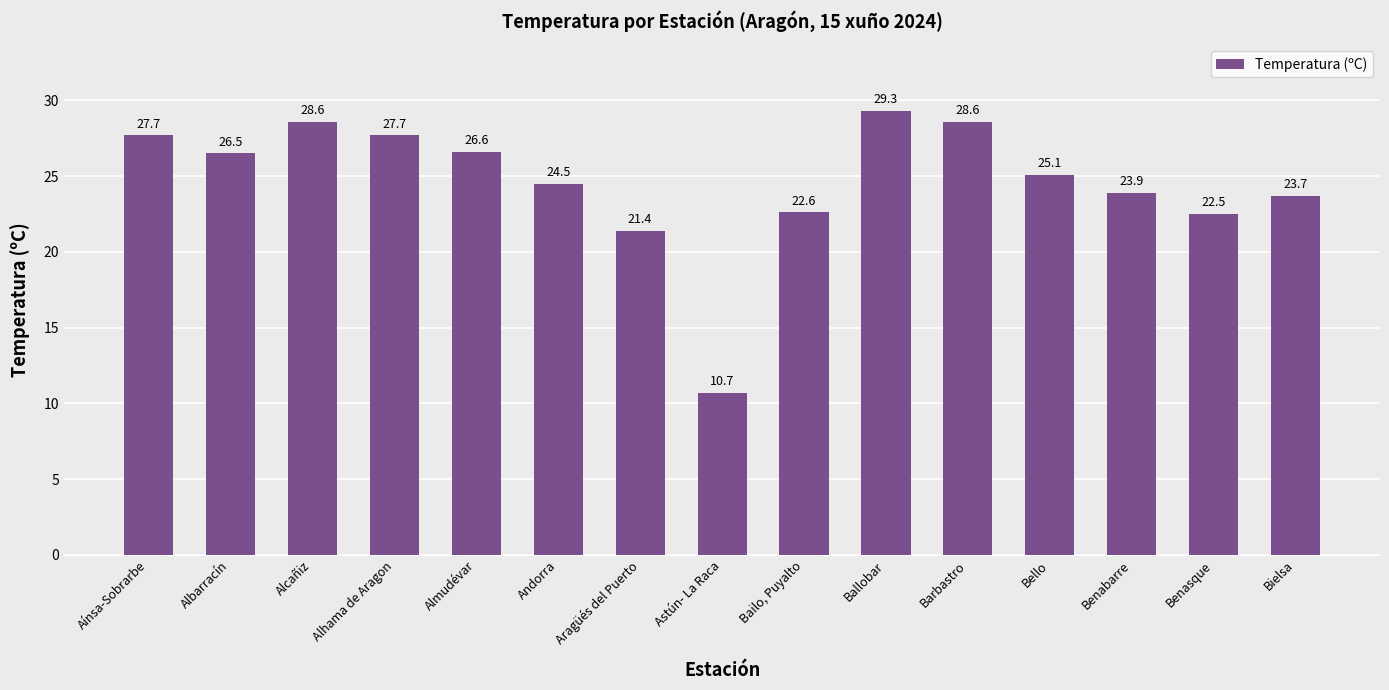

What is the difference between the second highest and second lowest values?

7.2